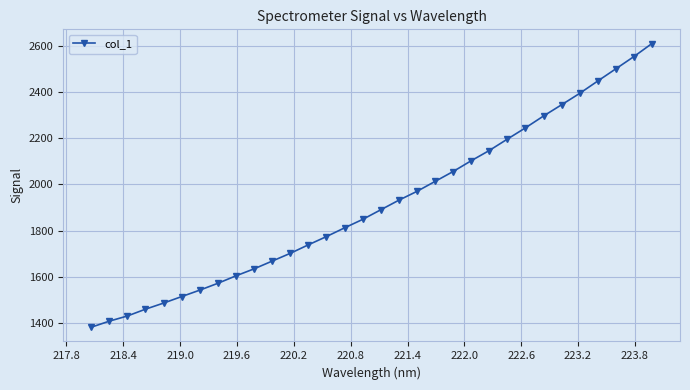

What is the value of the 16th point from the left?

1848.5